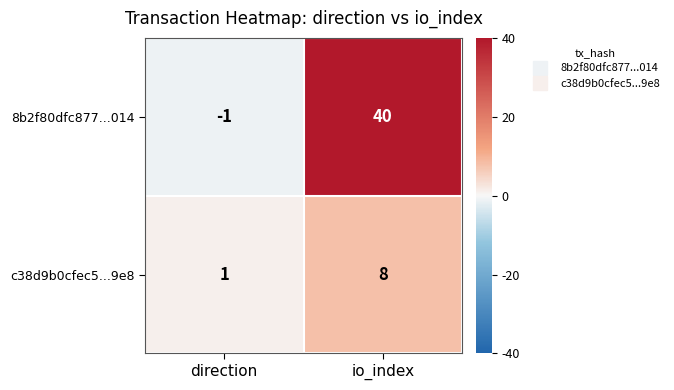

Reading left to right, what are all the values shown in this chart?

8b2f80dfc877...014: -1	40
c38d9b0cfec5...9e8: 1	8